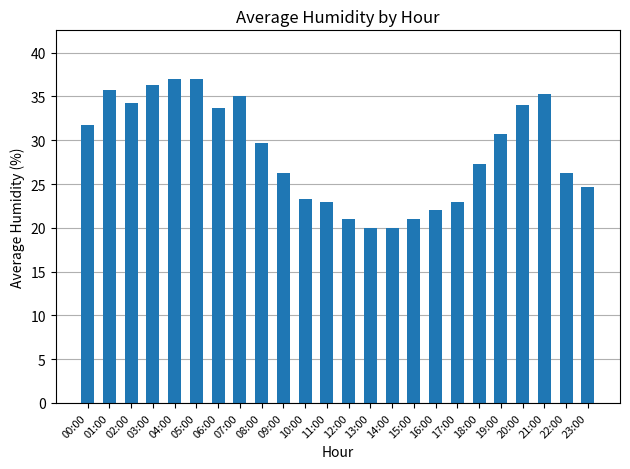

Where is the data nearest to the value 28?

18:00